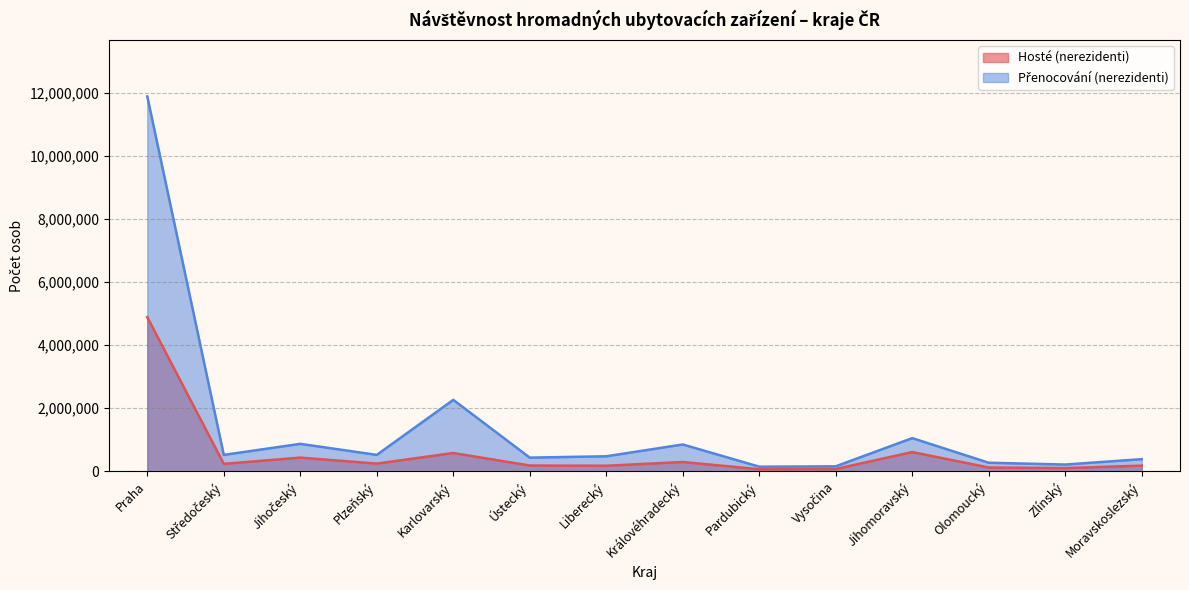

The Přenocování (nerezidenti) series shows 283003 at Liberecký. True or false?

False